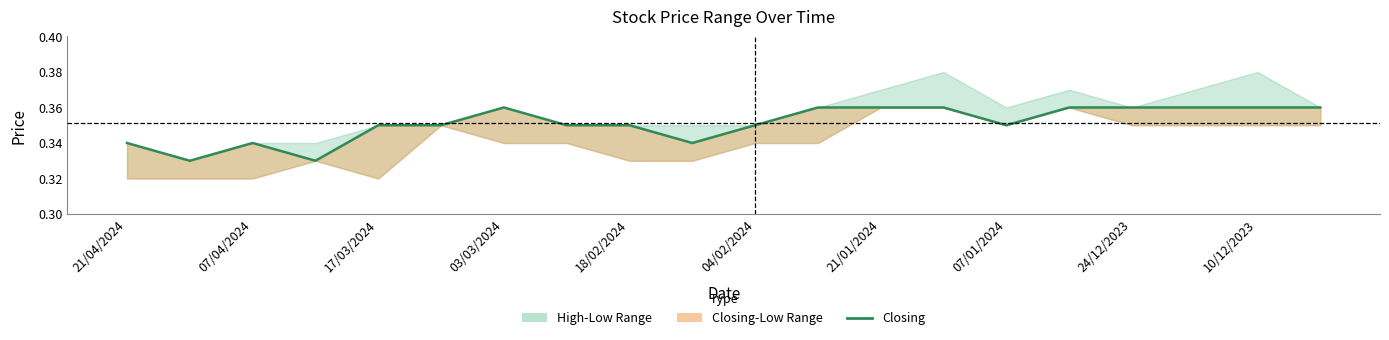

Count the values in the range 0 to 1.

20